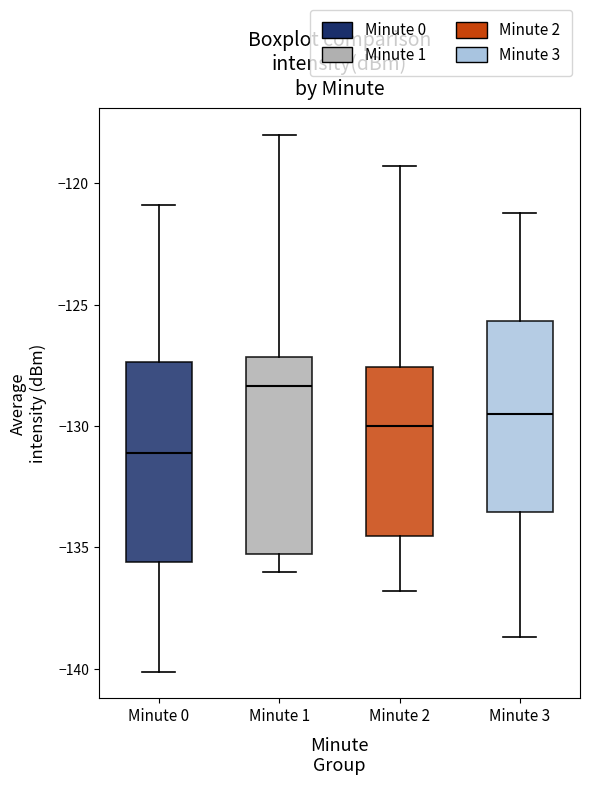

Reading left to right, read every box against the y-axis: the position of its median line, the range the box covers, and the ends of its whiskers. The values are not printed on the chart, so give them approximately, as read against the axis.

Minute 0: median -131.0, box -135.5 to -127.5, whiskers -140.0 to -121.0
Minute 1: median -128.5, box -135.5 to -127.0, whiskers -136.0 to -118.0
Minute 2: median -130.0, box -134.5 to -127.5, whiskers -137.0 to -119.5
Minute 3: median -129.5, box -133.5 to -125.5, whiskers -138.5 to -121.0